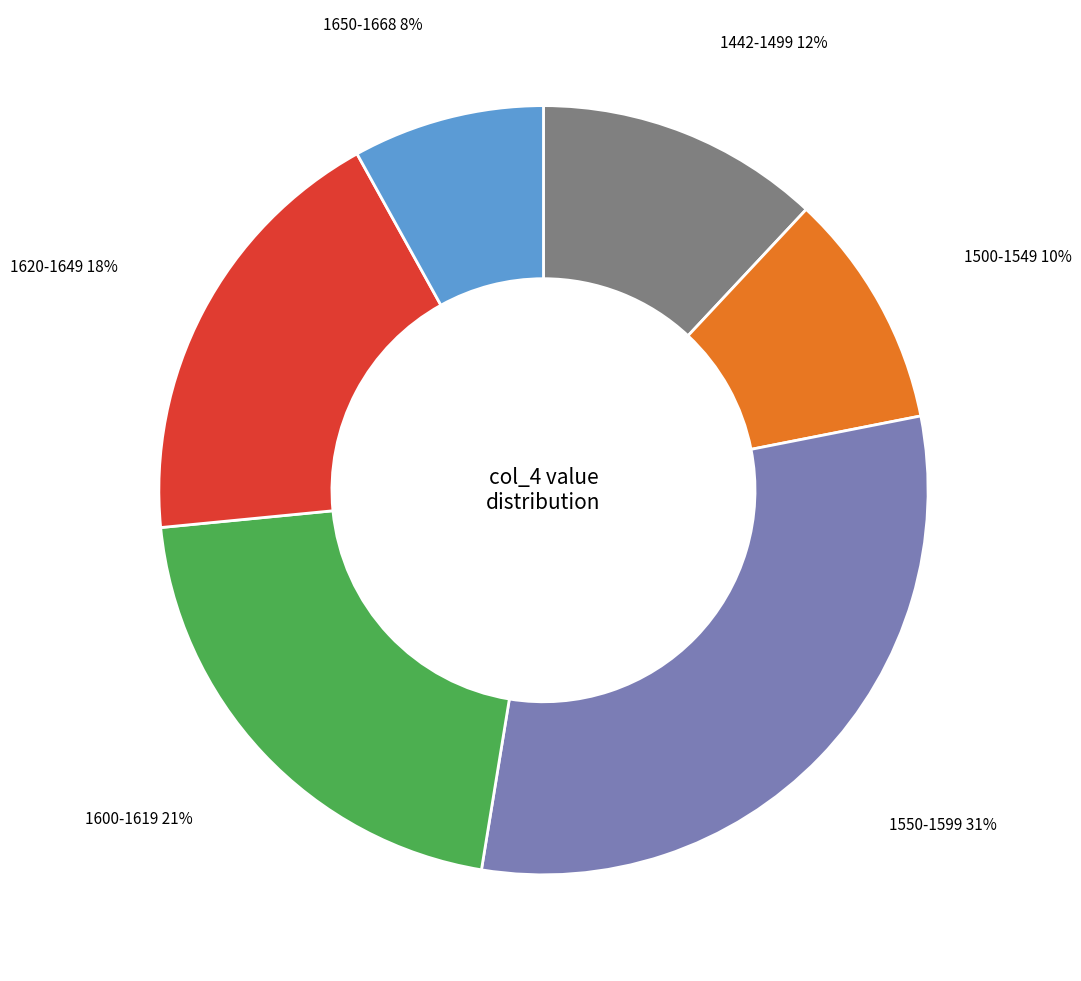

Approximately how many times larger is the value at 1620-1649 compared to 1600-1619?

0.9